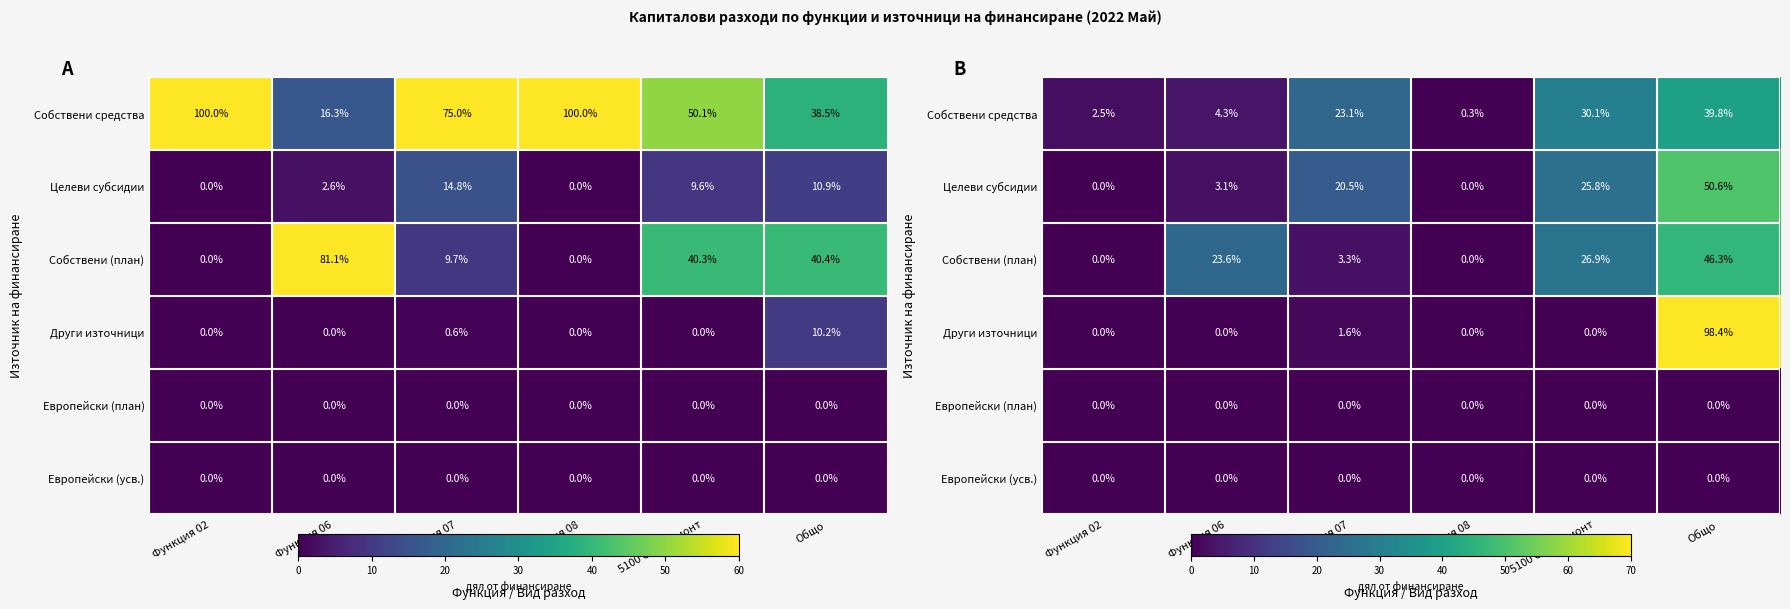

Which category has the highest value across all series?

Общо